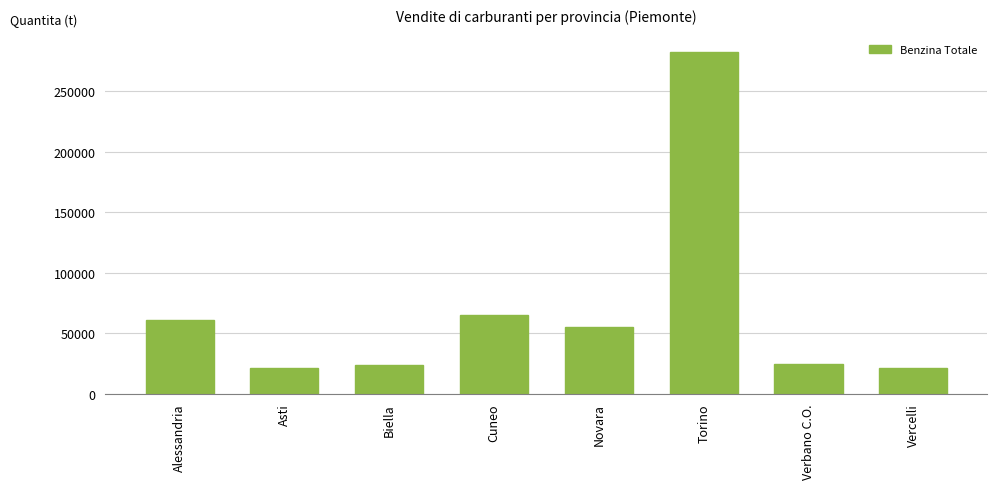

Which has a higher value, Novara or Asti?

Novara